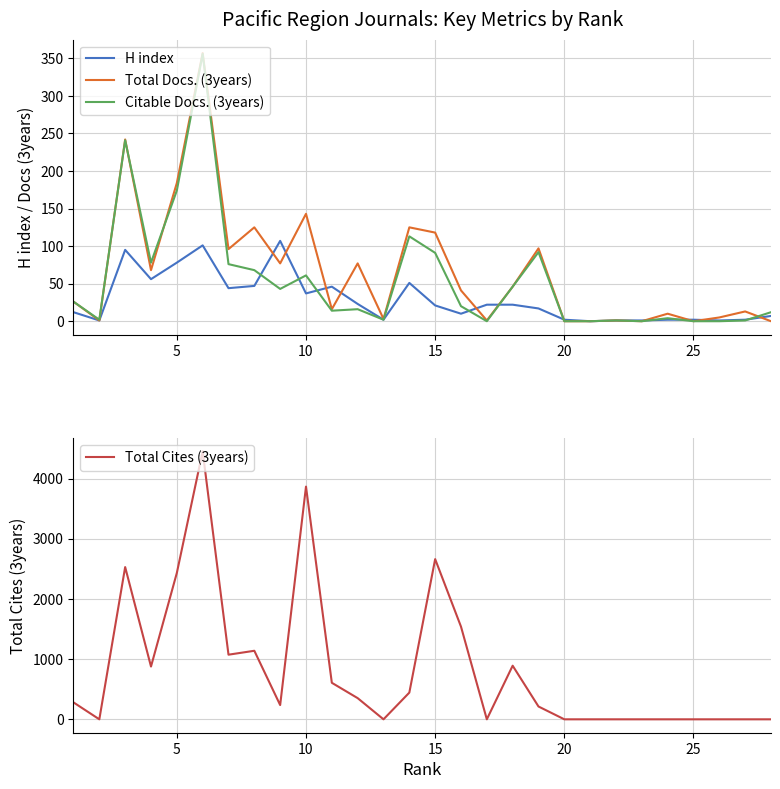

Does the chart display data point markers on the line(s)?

No